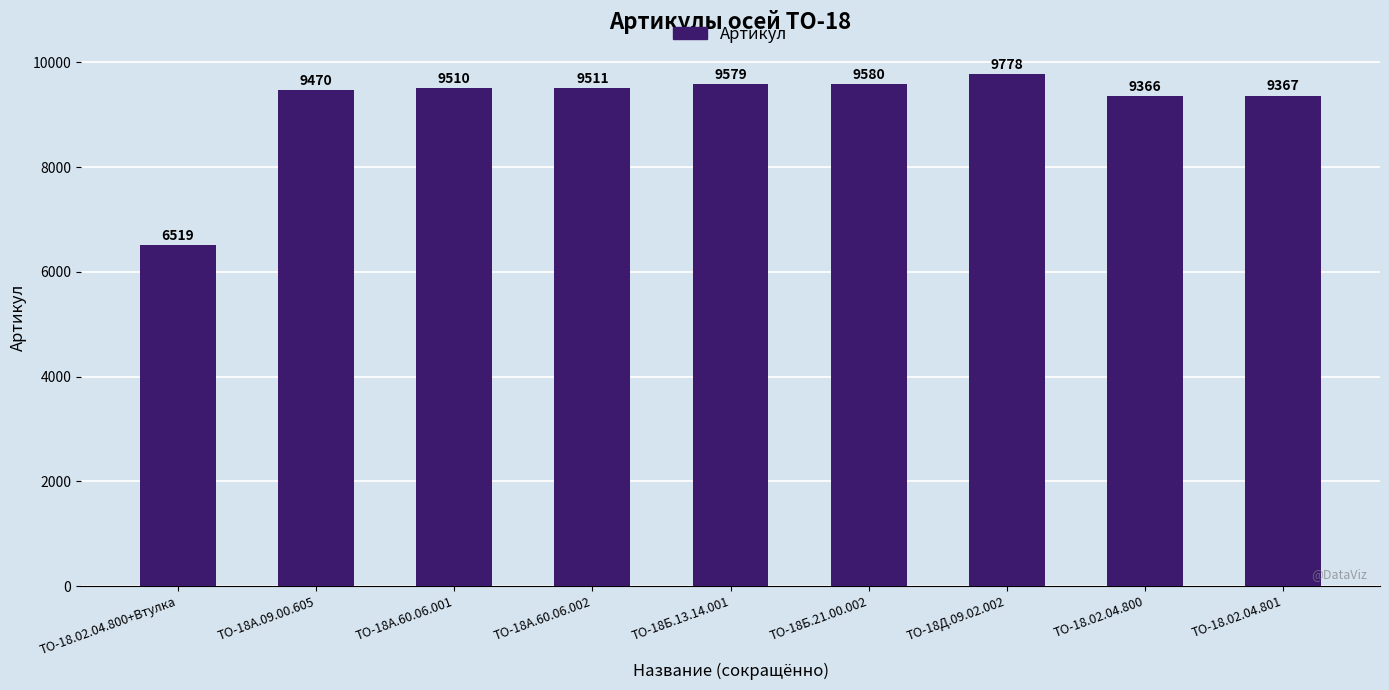

Reading left to right, list all the values displayed in this chart.

ТО-18.02.04.800+Втулка=6519	ТО-18А.09.00.605=9470	ТО-18А.60.06.001=9510	ТО-18А.60.06.002=9511	ТО-18Б.13.14.001=9579	ТО-18Б.21.00.002=9580	ТО-18Д.09.02.002=9778	ТО-18.02.04.800=9366	ТО-18.02.04.801=9367